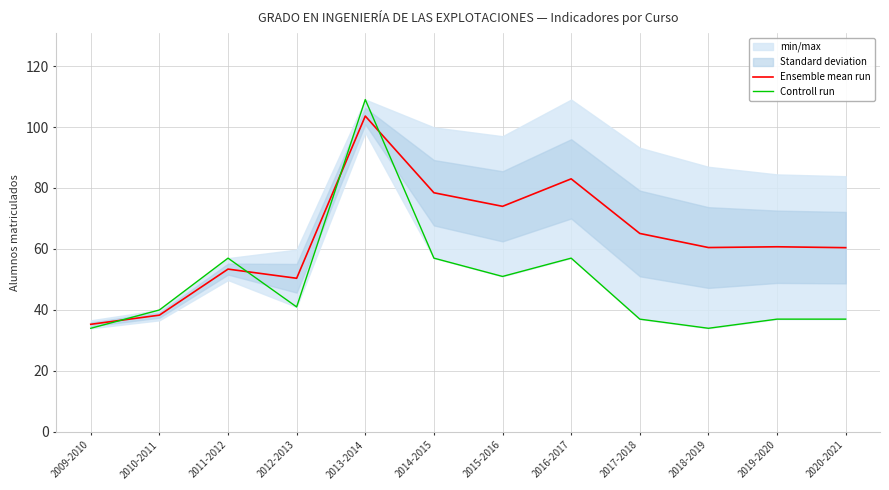

Between which two adjacent categories do Ensemble mean run and Controll run first intersect?

2009-2010 and 2010-2011